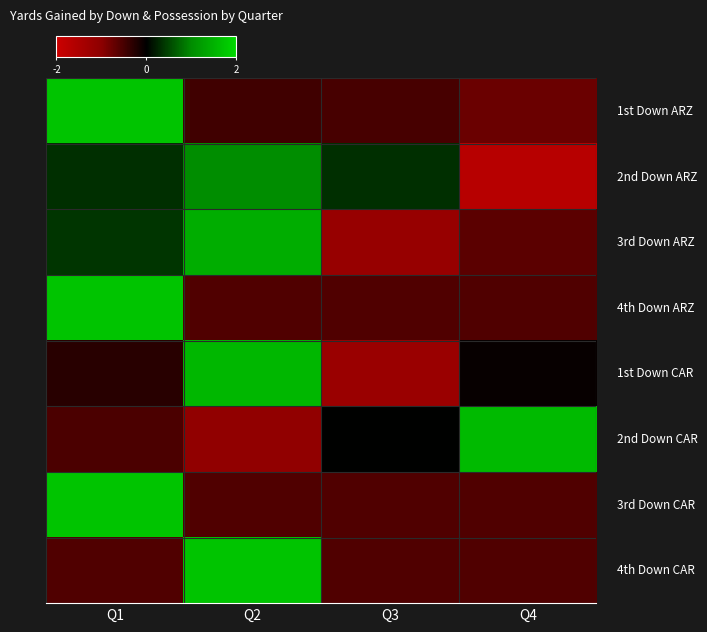

Between Q4 and Q3, which is larger?

Q3